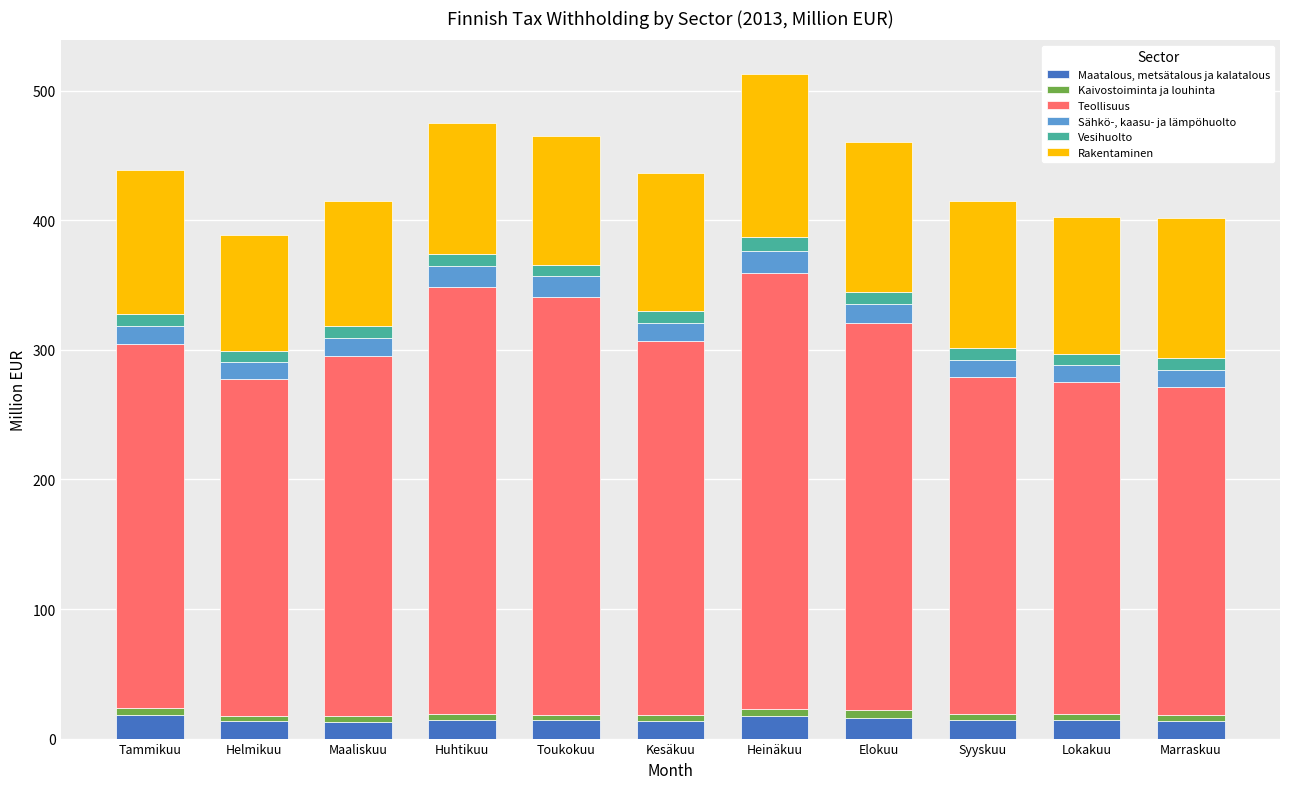

What is the minimum value for Maatalous, metsätalous ja kalatalous?

12.7